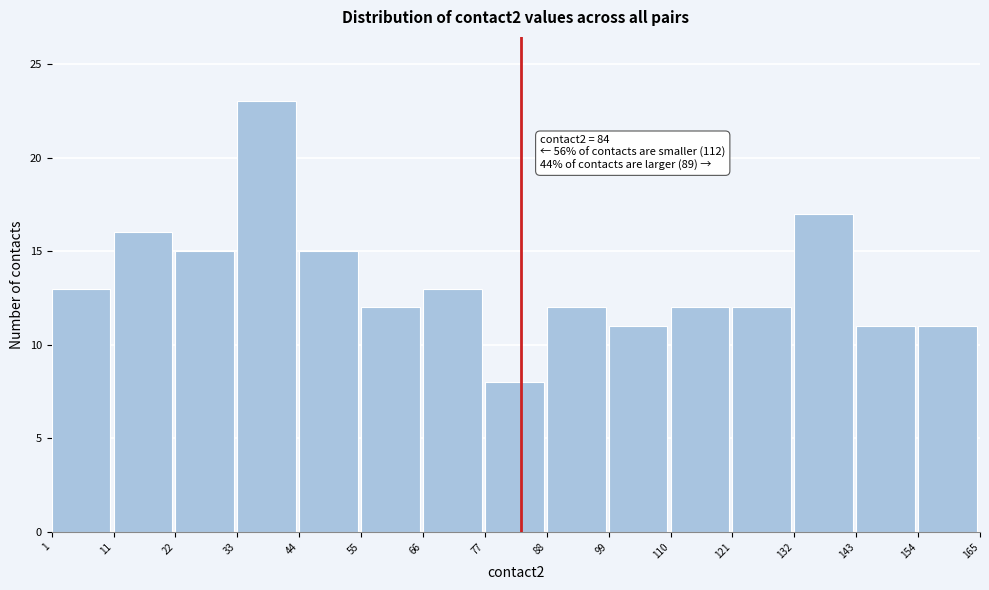

Which range on the x-axis has the tallest bar?

33 to 44